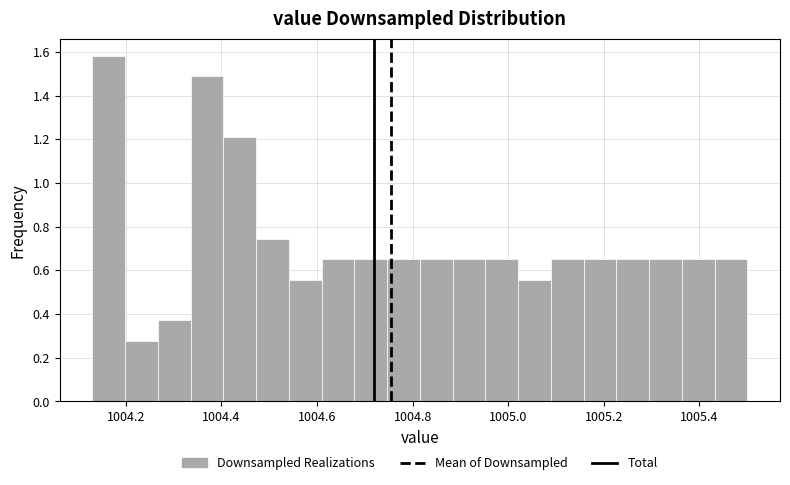

Around what value on the x-axis is the tallest bar? Give the approximate position of its centre, as read against the axis.

1004.16